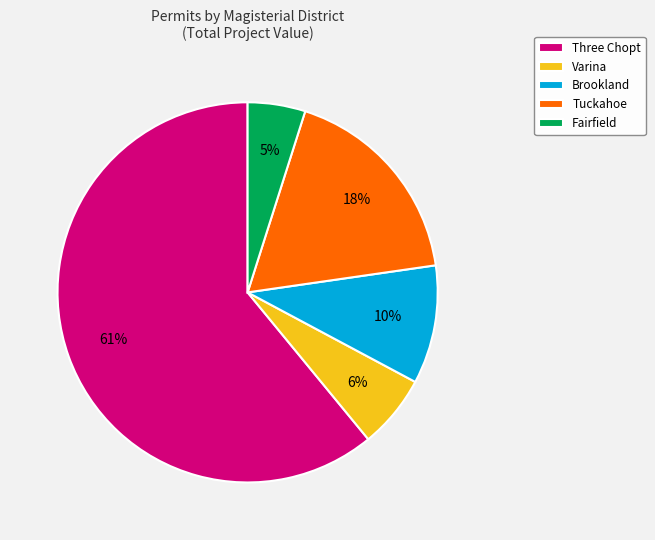

Count the number of slices in the pie.

5